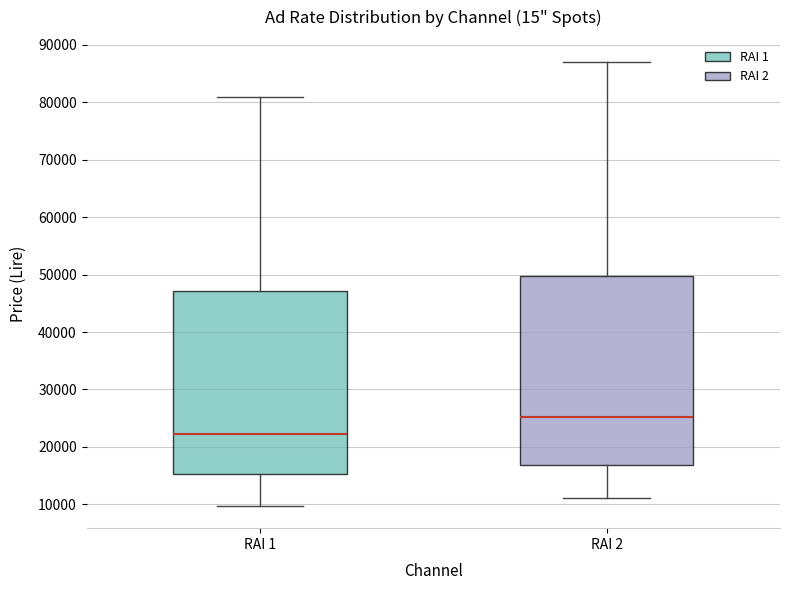

Which box has the lowest median line?

RAI 1